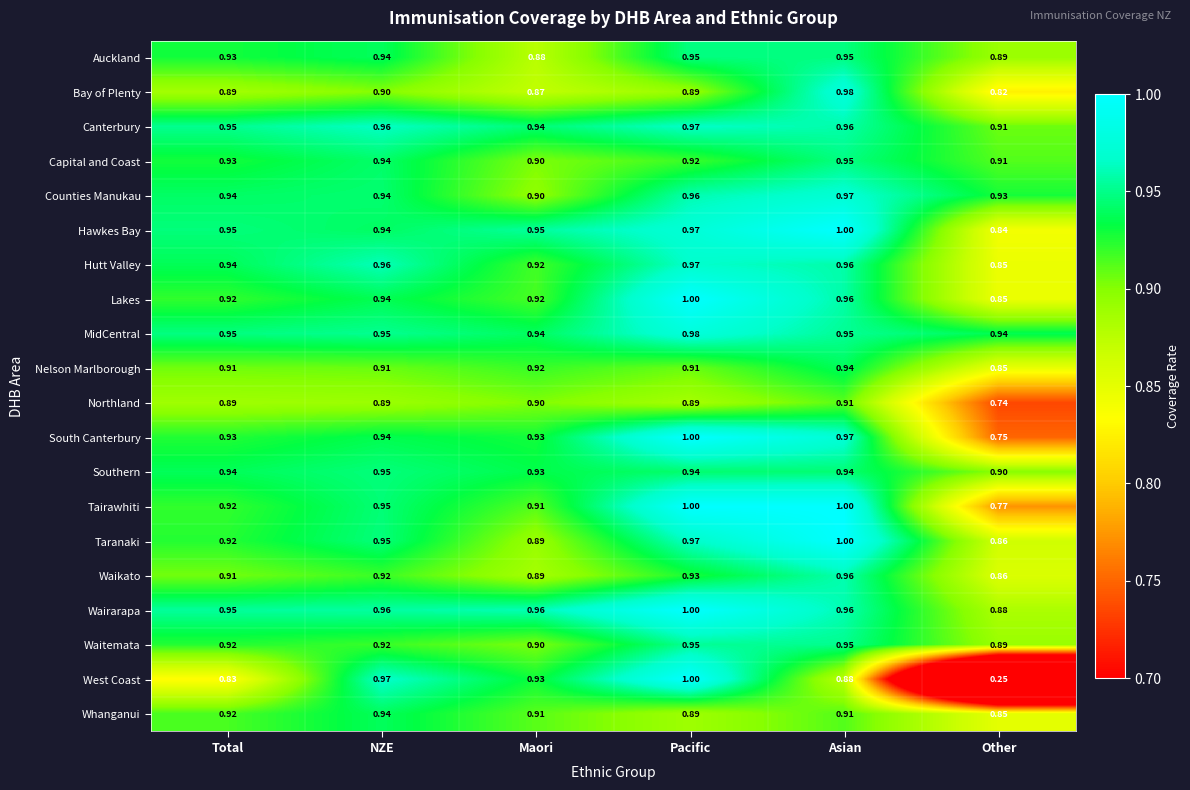

What is the spread (max minus min) of values at Total?

0.1